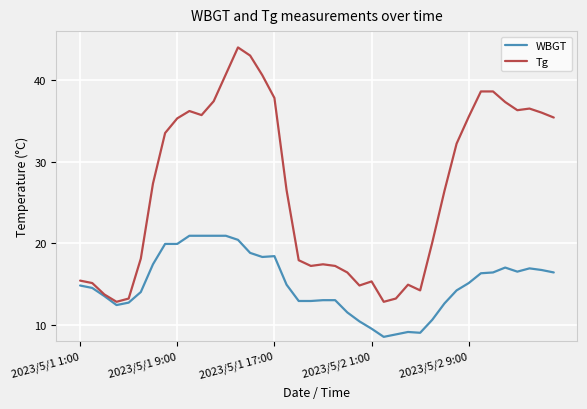

Rank the series by their average value, from highest to lowest.

Tg, WBGT